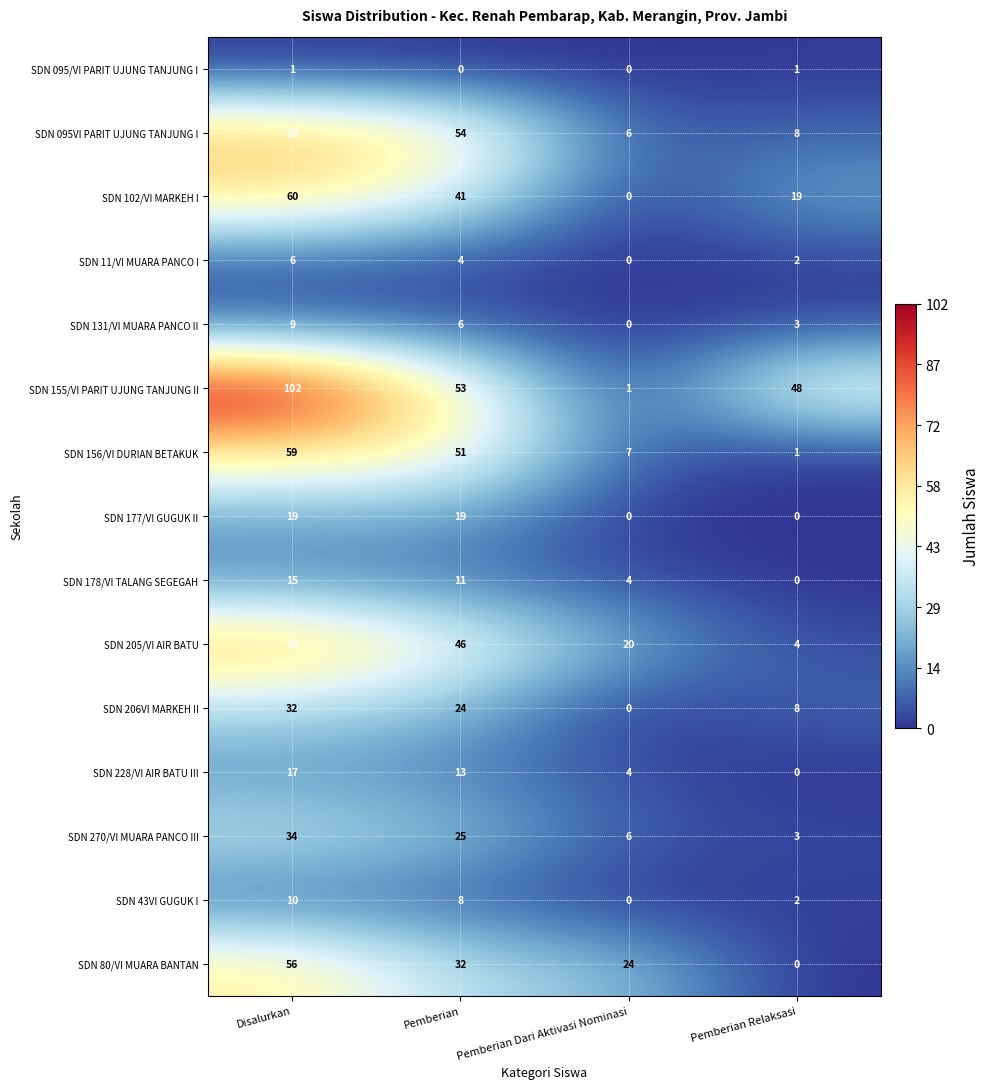

How many categories are shown in the chart?

4